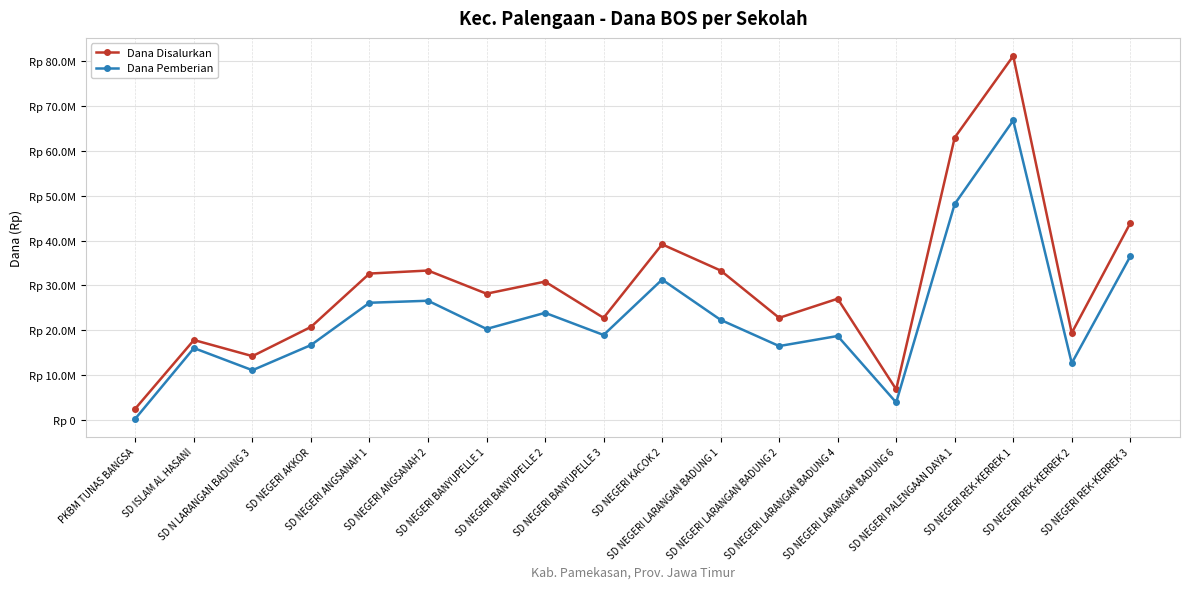

At which label does Dana Disalurkan reach its peak?

SD NEGERI REK-KERREK 1